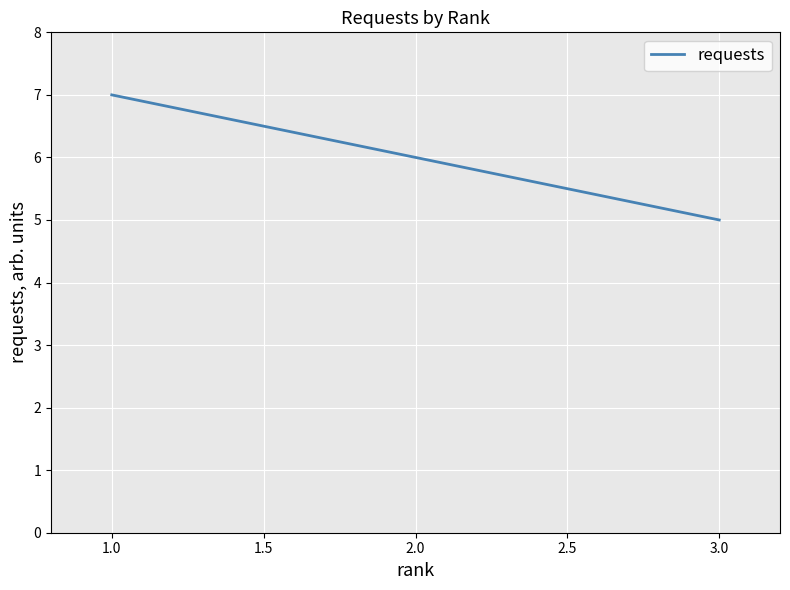

What is the maximum value shown in the chart?

7